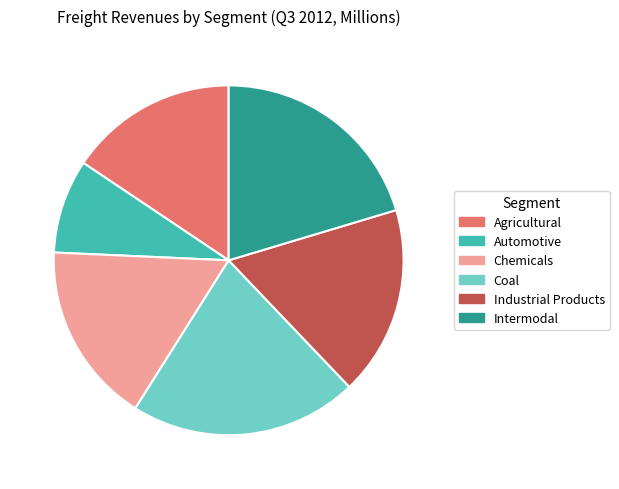

What is the ratio of the value at Chemicals to the value at Intermodal?

0.8